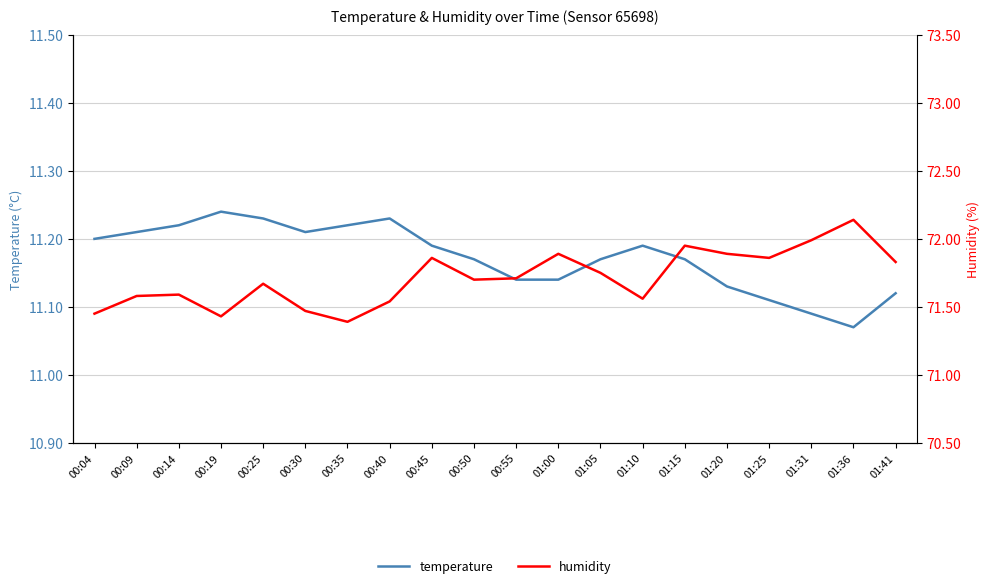

True or false: humidity and temperature intersect in this chart.

False